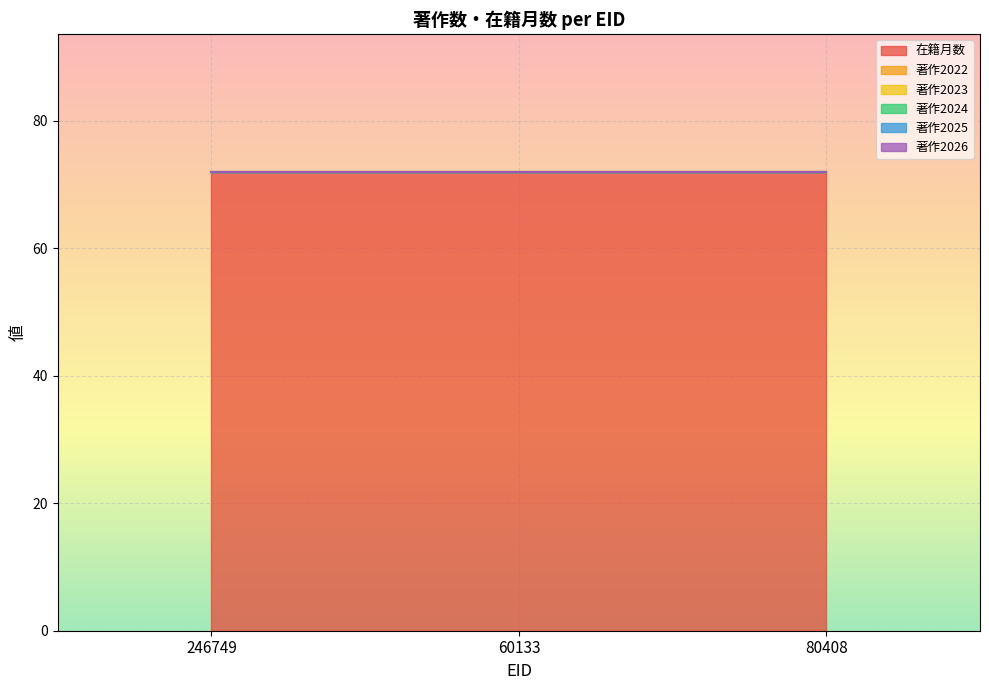

Does the chart display data point markers on the line(s)?

No